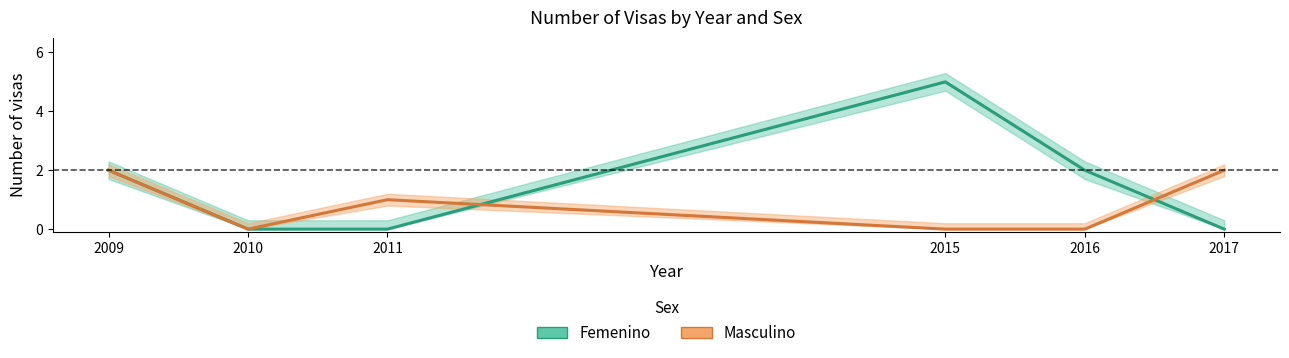

Reading left to right, what are all the values shown in this chart?

Femenino: 2009=2	2010=0	2011=0	2015=5	2016=2	2017=0
Masculino: 2009=2	2010=0	2011=1	2015=0	2016=0	2017=2